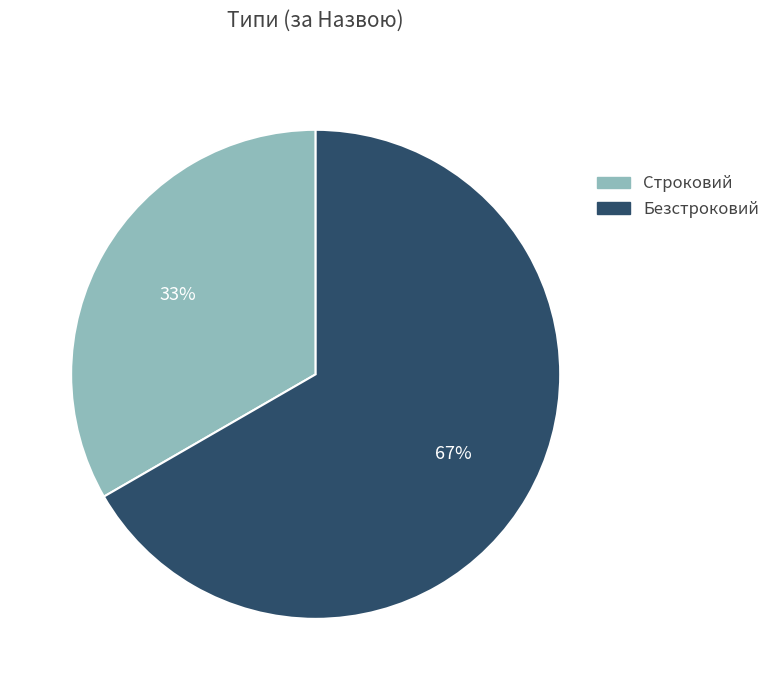

To the nearest percent, what is the average slice percentage?

50%